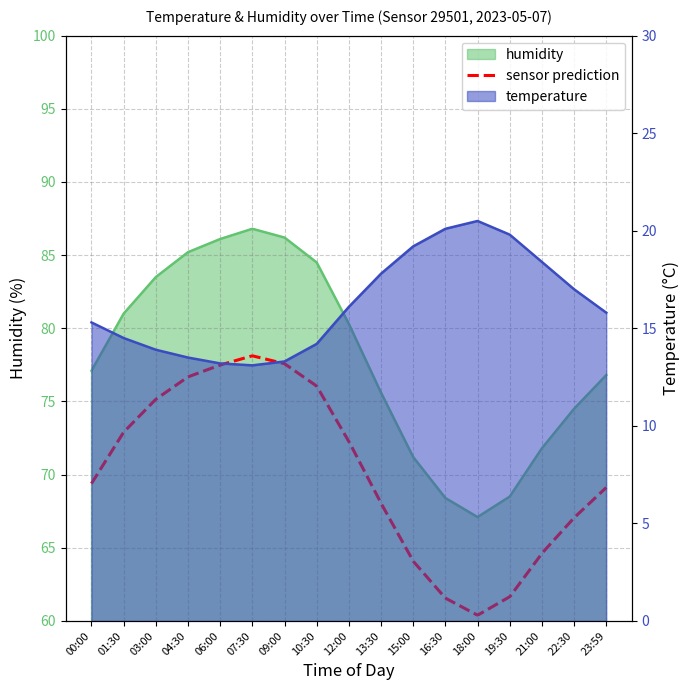

The temperature series shows 7.3 at 13:30. True or false?

False